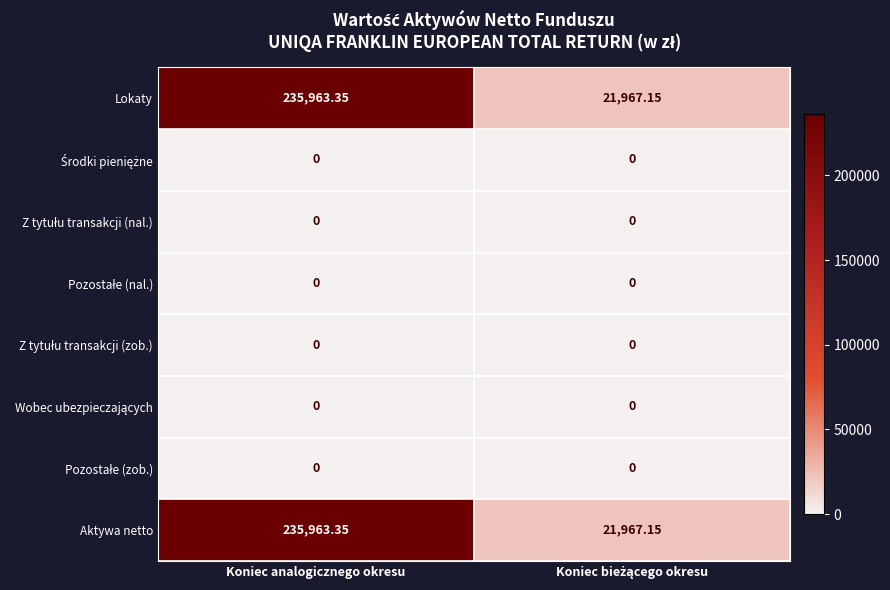

At which category is the sum across all series the highest?

Koniec analogicznego okresu